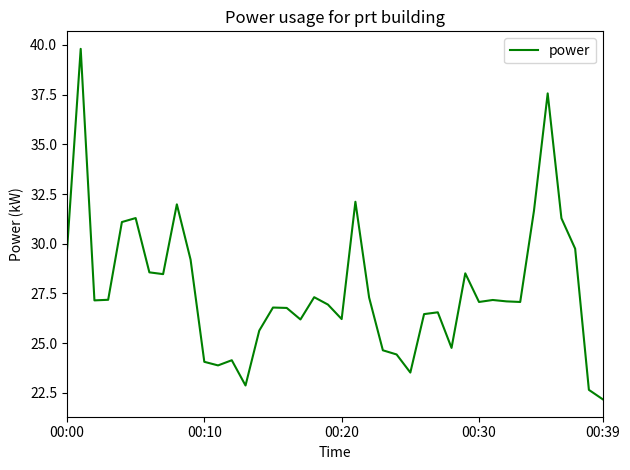

What is the greatest value displayed?

39.8